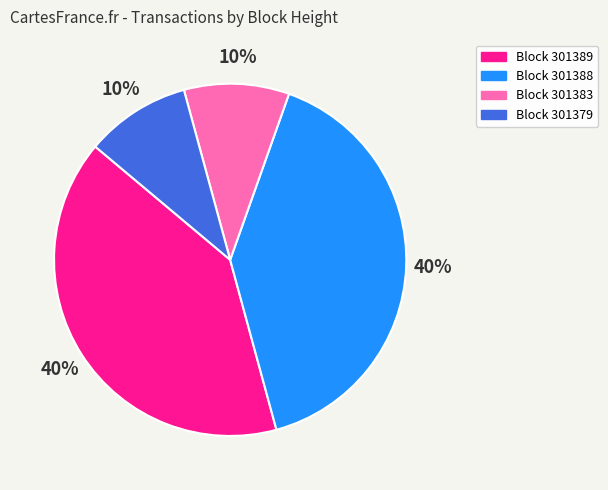

Is there a majority slice in this chart?

No